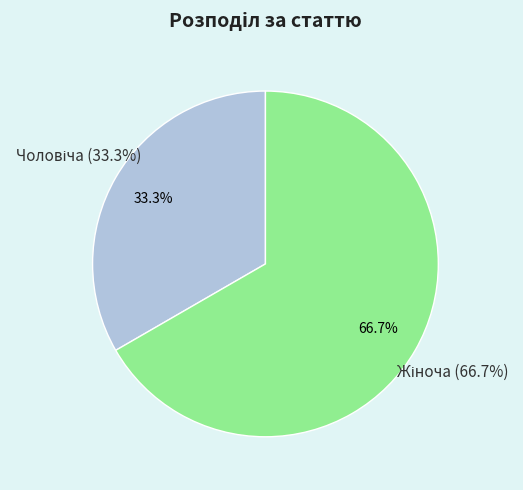

To the nearest percent, what is the difference between the largest and smallest slice percentages?

33%